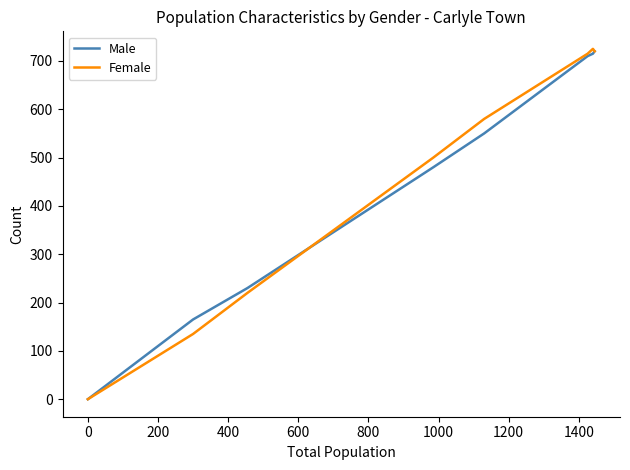

What is the average value of the Female series?

449